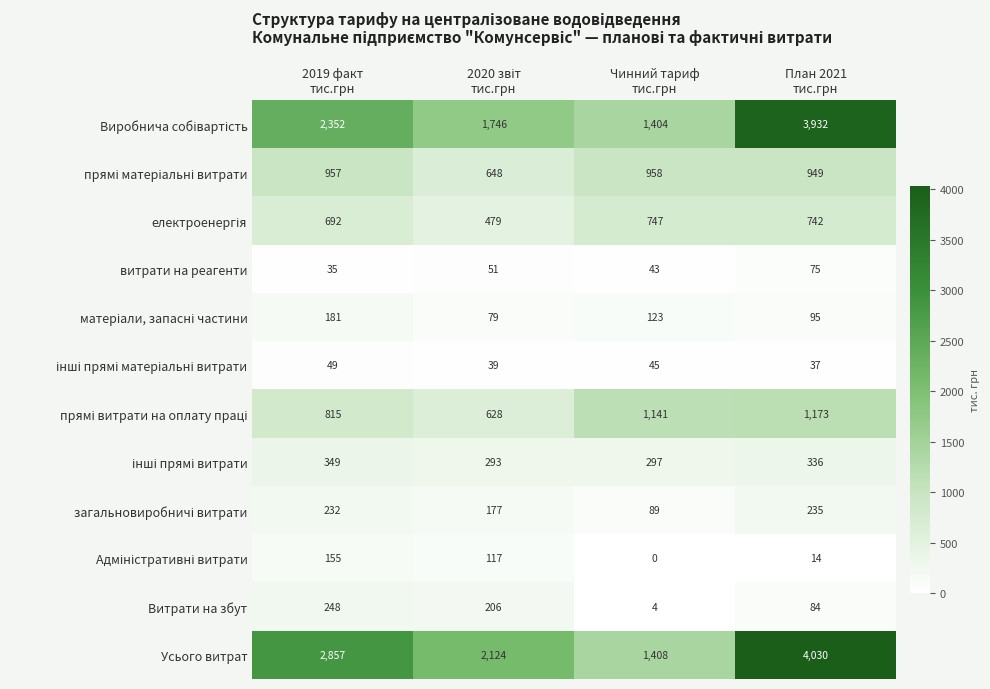

What is the sum of all Витрати на збут values?

542